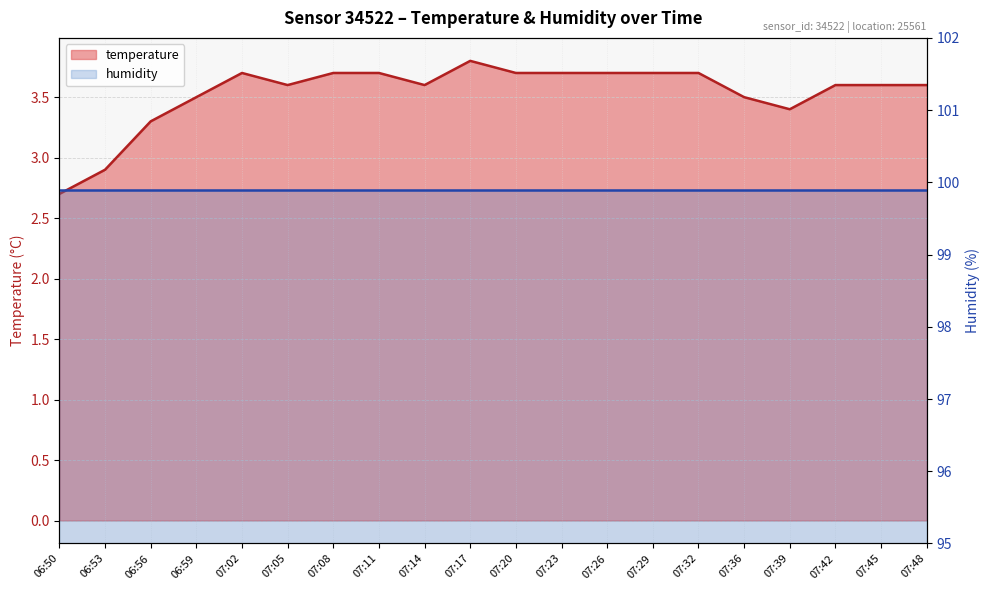

What is the label of the 20th point from the right?

06:50